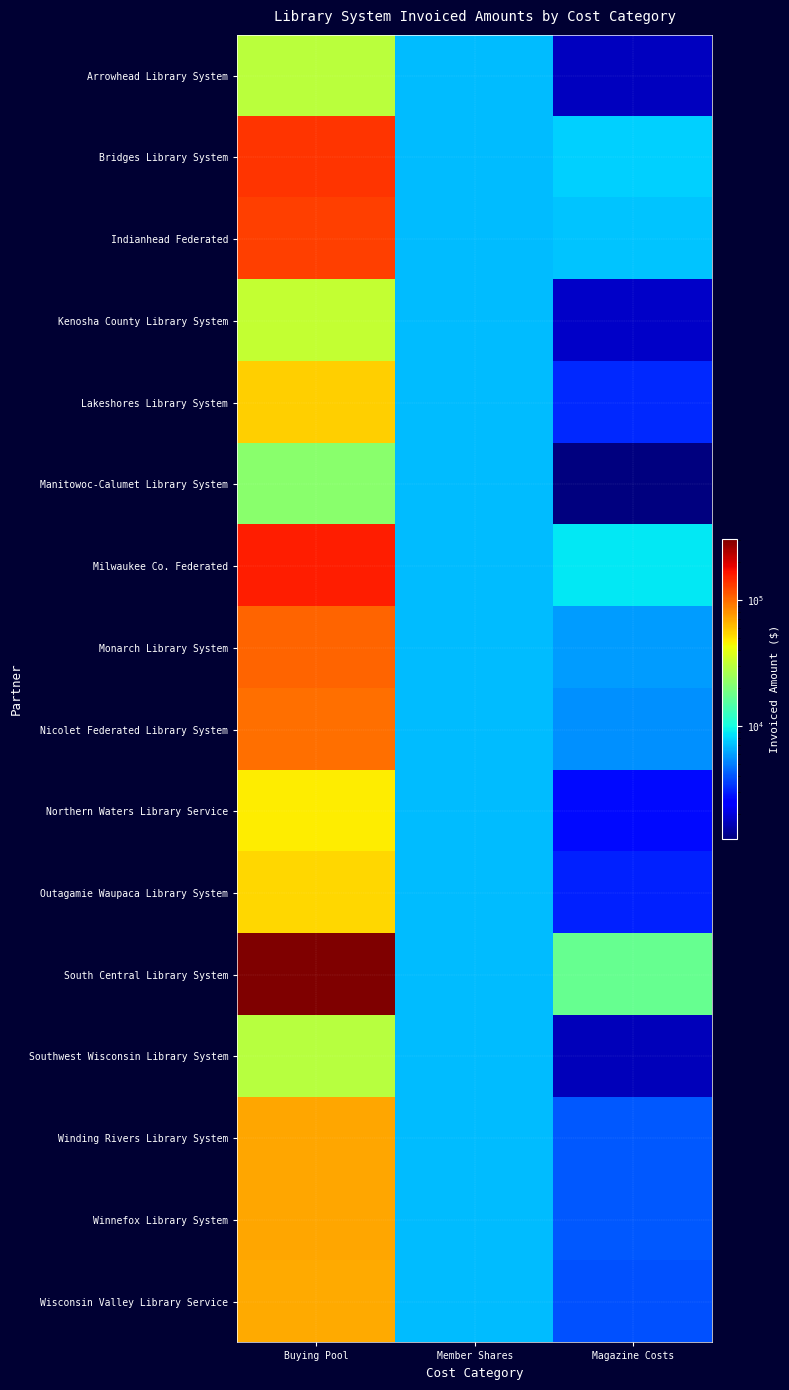

What is the smallest value displayed?

1276